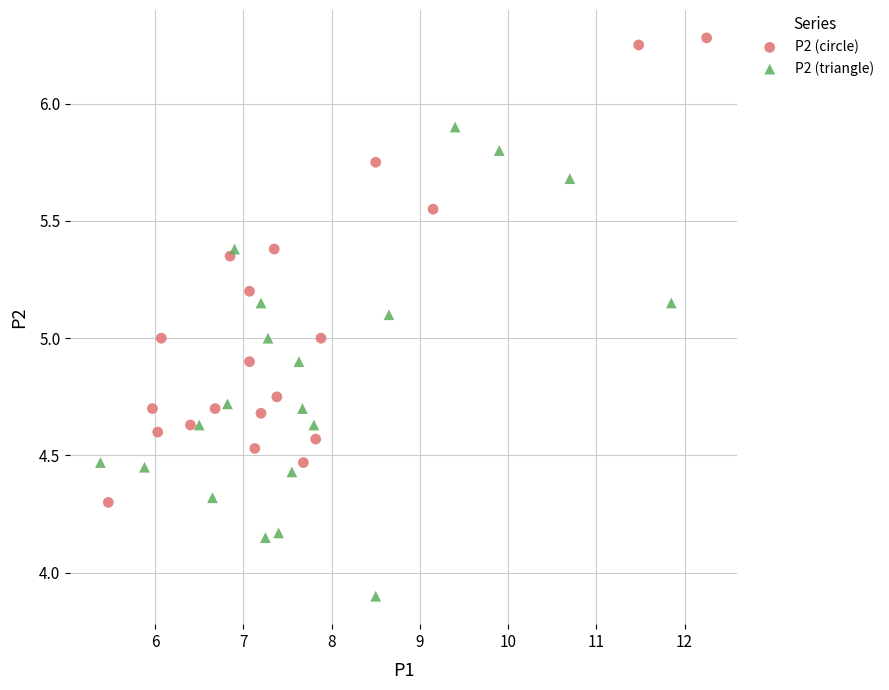

Which series contains the lowest Y value?

P2 (triangle)